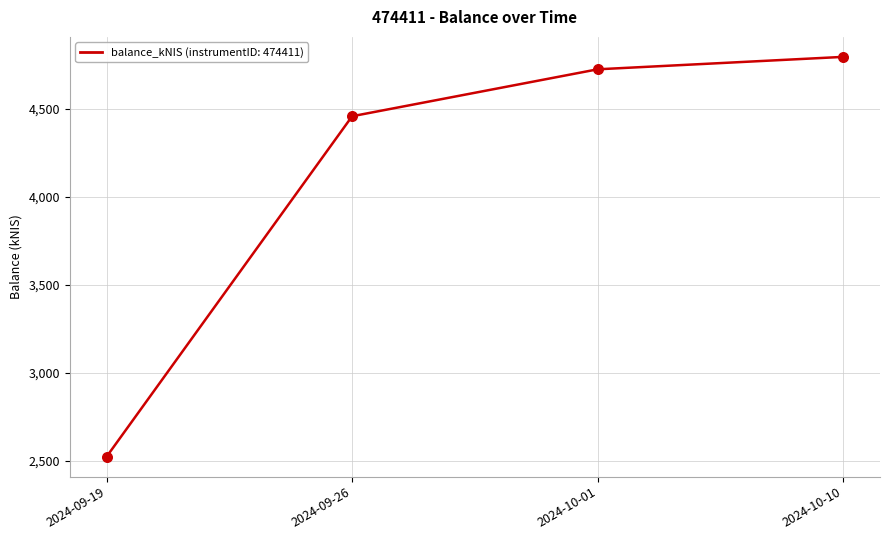

Which has a higher value, 2024-10-01 or 2024-09-19?

2024-10-01